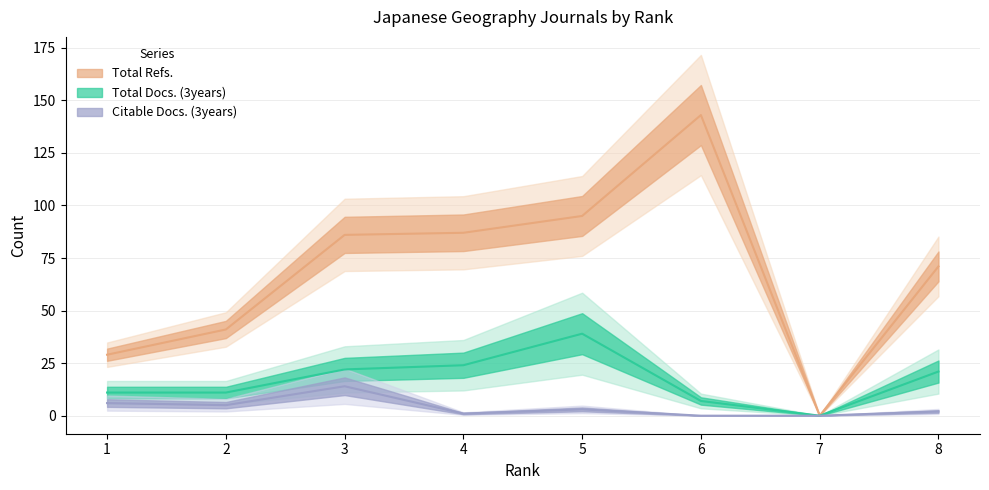

Is it true that Total Refs. equals 58 at 4?

False